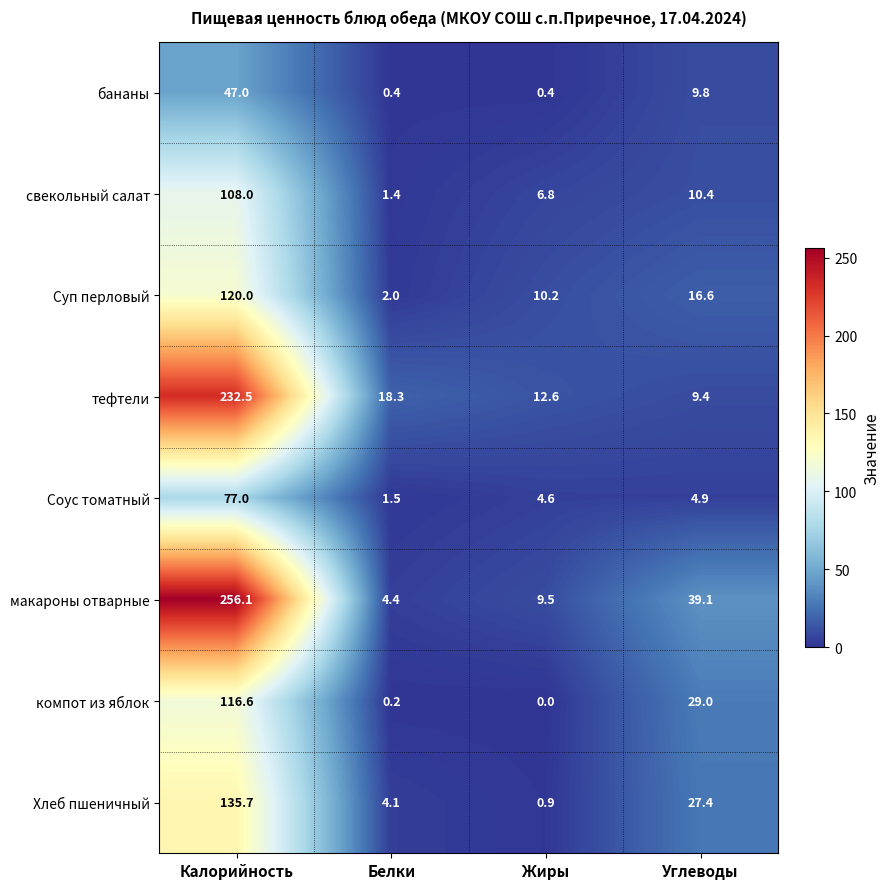

What is the average value of the Соус томатный series?

22.0